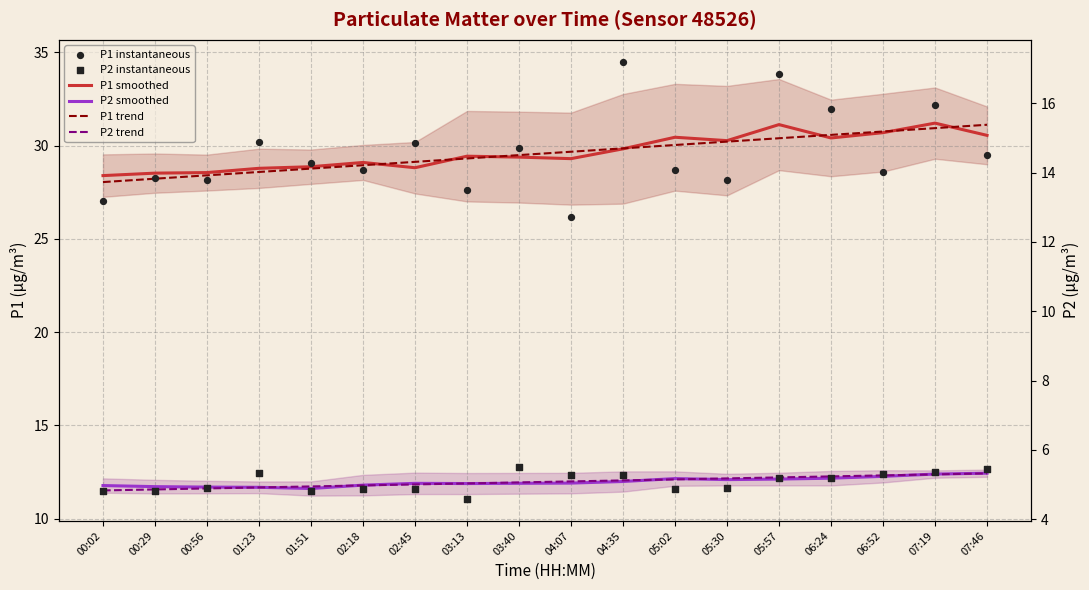

Which series has the largest total across all categories?

P1 smoothed